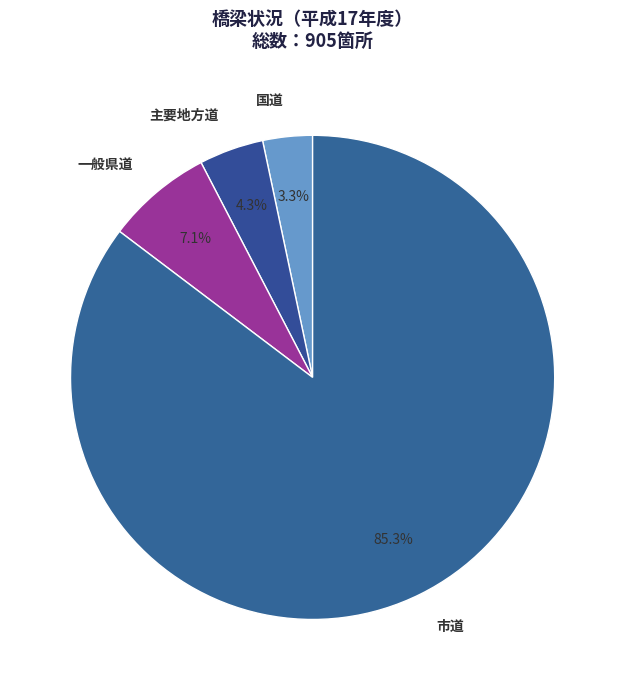

Does 市道 represent more than half of the total?

Yes